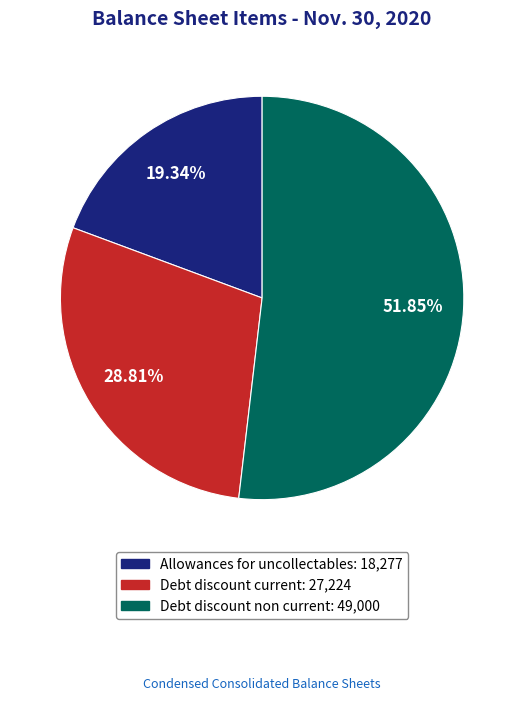

What percentage is the Debt discount current slice, to the nearest percent?

29%